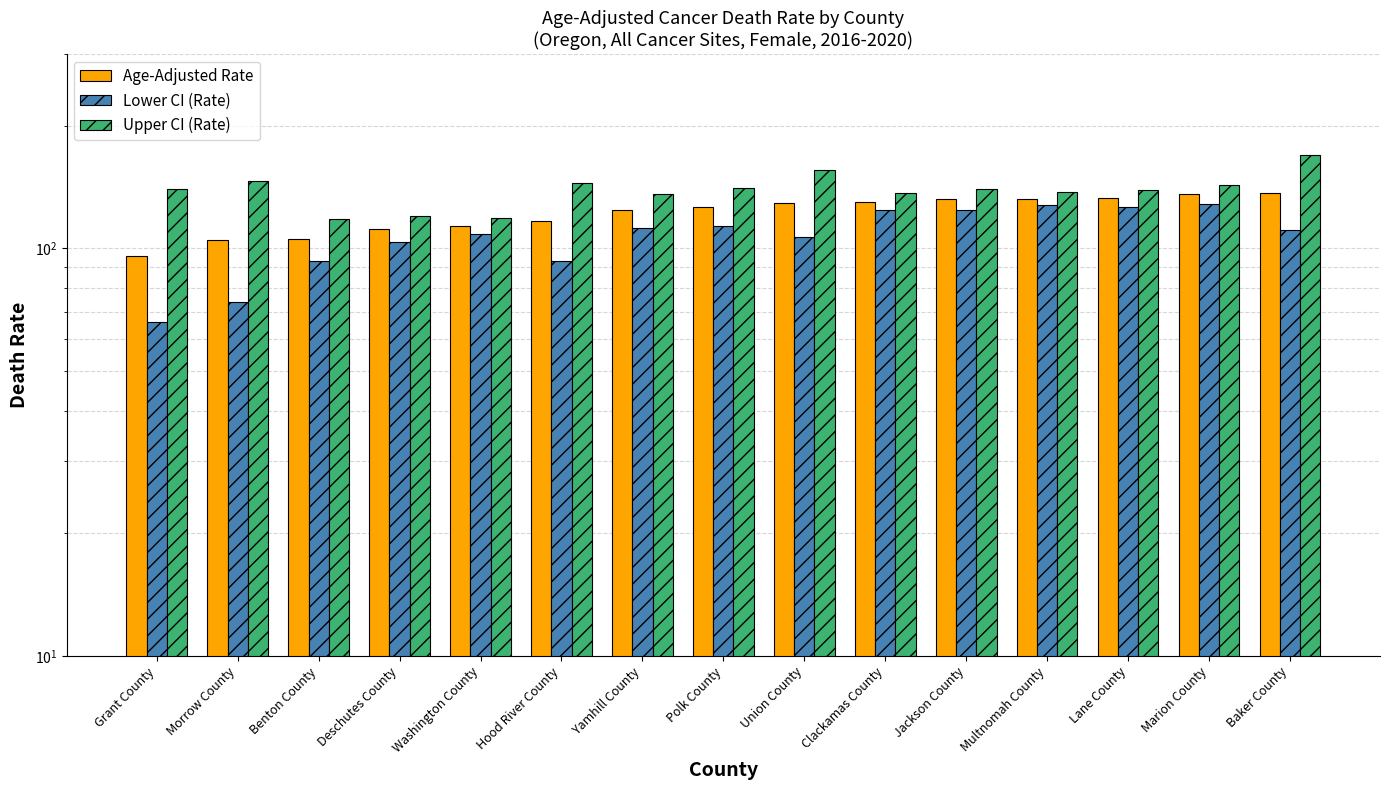

Reading left to right, what are all the values shown in this chart?

Age-Adjusted Rate: Grant County=95.6	Morrow County=105.0	Benton County=105.2	Deschutes County=111.8	Washington County=113.4	Hood River County=116.6	Yamhill County=123.9	Polk County=126.7	Union County=129.3	Clackamas County=130.3	Jackson County=132.0	Multnomah County=132.3	Lane County=132.9	Marion County=135.7	Baker County=137.1
Lower CI (Rate): Grant County=66.1	Morrow County=73.7	Benton County=93.3	Deschutes County=103.9	Washington County=108.3	Hood River County=93.1	Yamhill County=112.5	Polk County=113.7	Union County=106.7	Clackamas County=124.4	Jackson County=124.4	Multnomah County=127.5	Lane County=126.7	Marion County=128.8	Baker County=111.0
Upper CI (Rate): Grant County=139.9	Morrow County=146.1	Benton County=118.3	Deschutes County=120.3	Washington County=118.6	Hood River County=144.6	Yamhill County=136.2	Polk County=140.9	Union County=155.8	Clackamas County=136.4	Jackson County=140.1	Multnomah County=137.2	Lane County=139.3	Marion County=142.9	Baker County=169.3